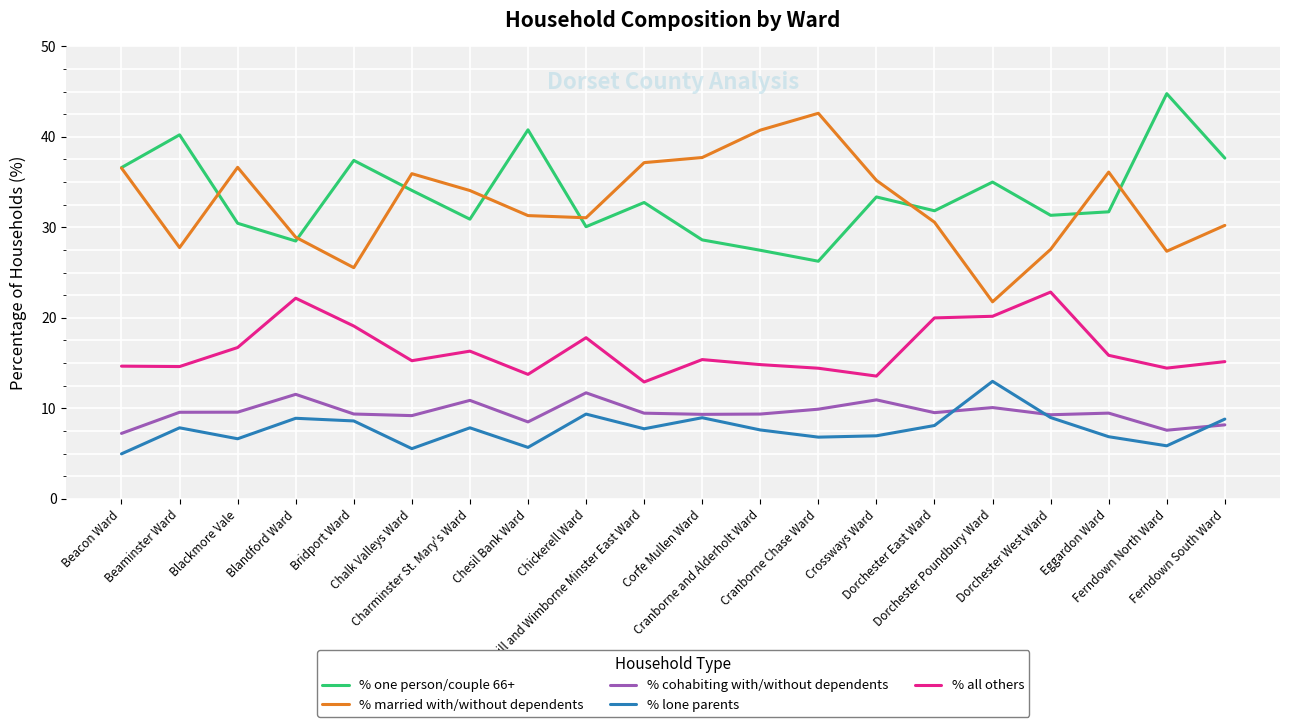

True or false: % cohabiting with/without dependents and % married with/without dependents cross at least once.

False